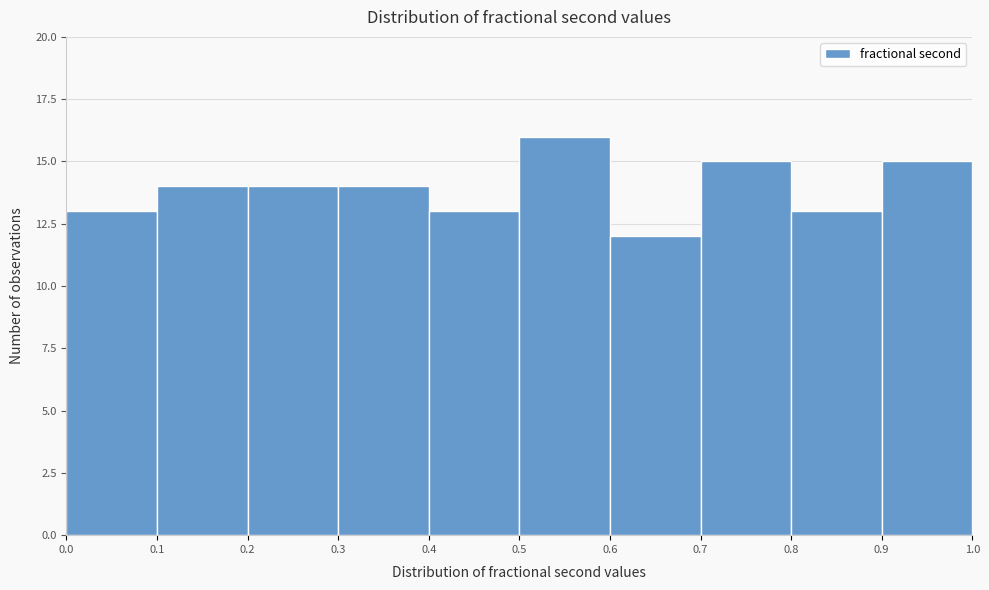

Which range on the x-axis has the tallest bar?

0.5 to 0.6